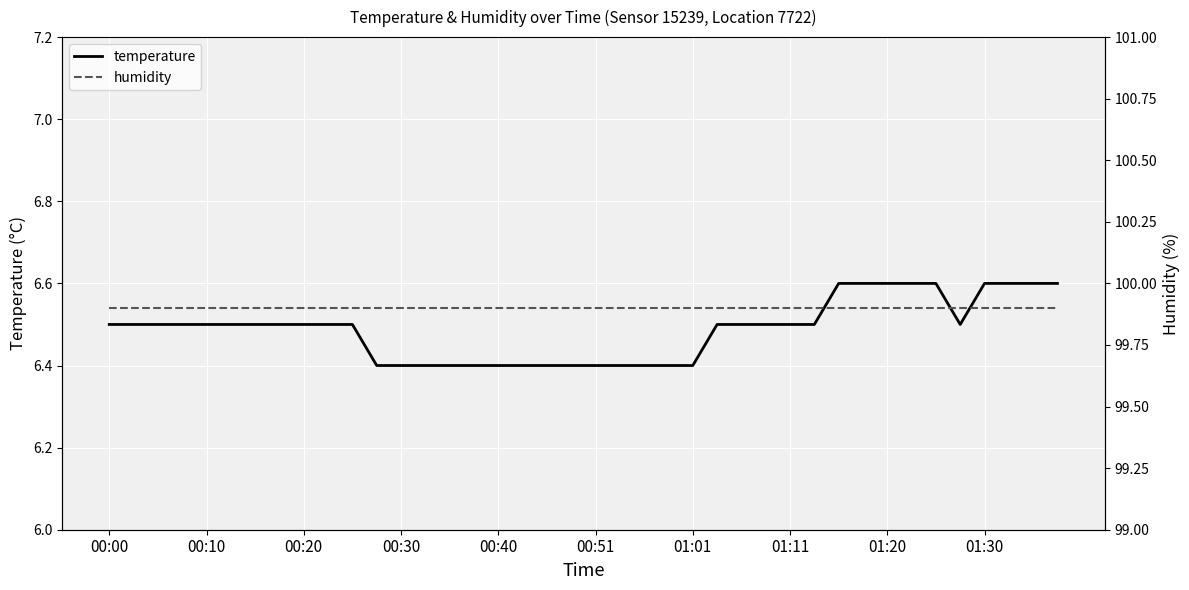

True or false: humidity has more than 1 points higher than both neighbors.

False